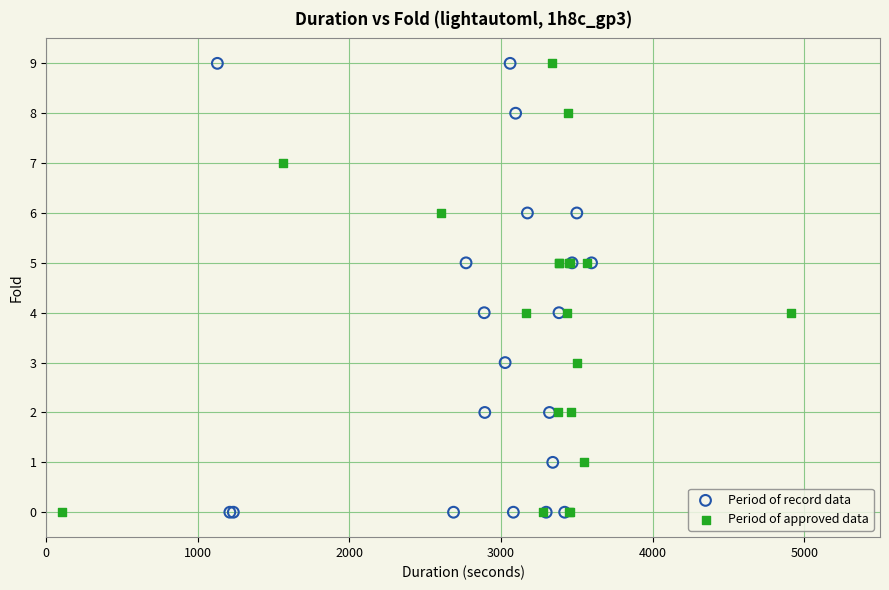

What are all the series names shown in the legend?

Period of record data, Period of approved data